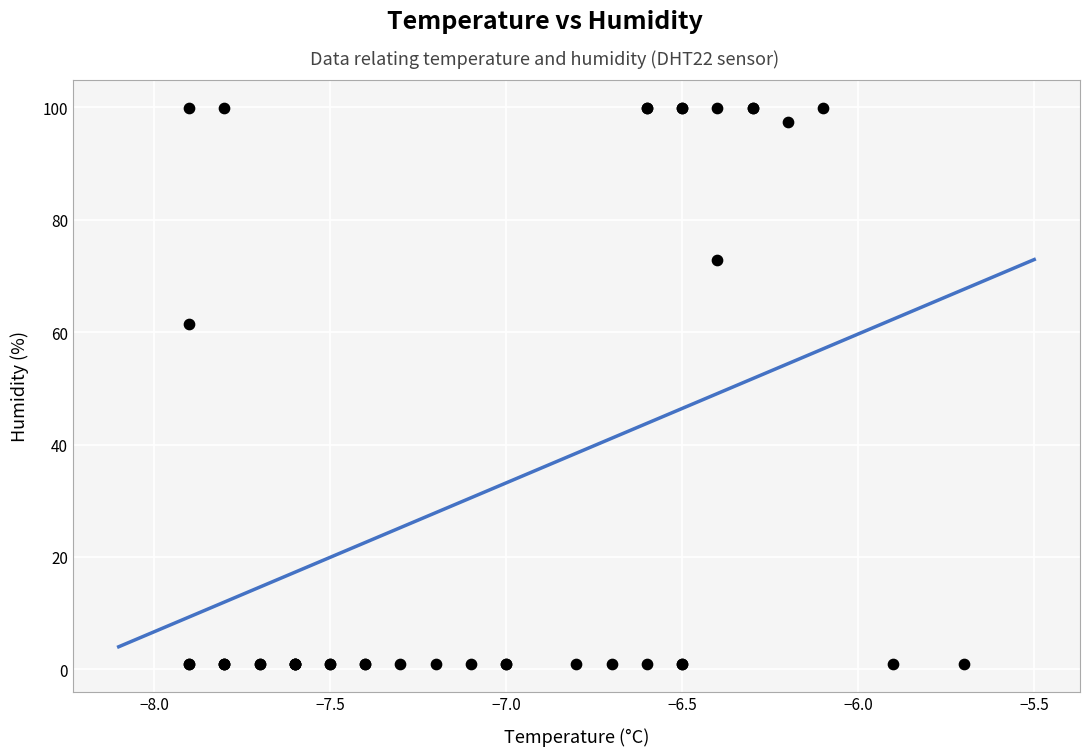

What Y value in the scatter plot is closest to 50?

61.5